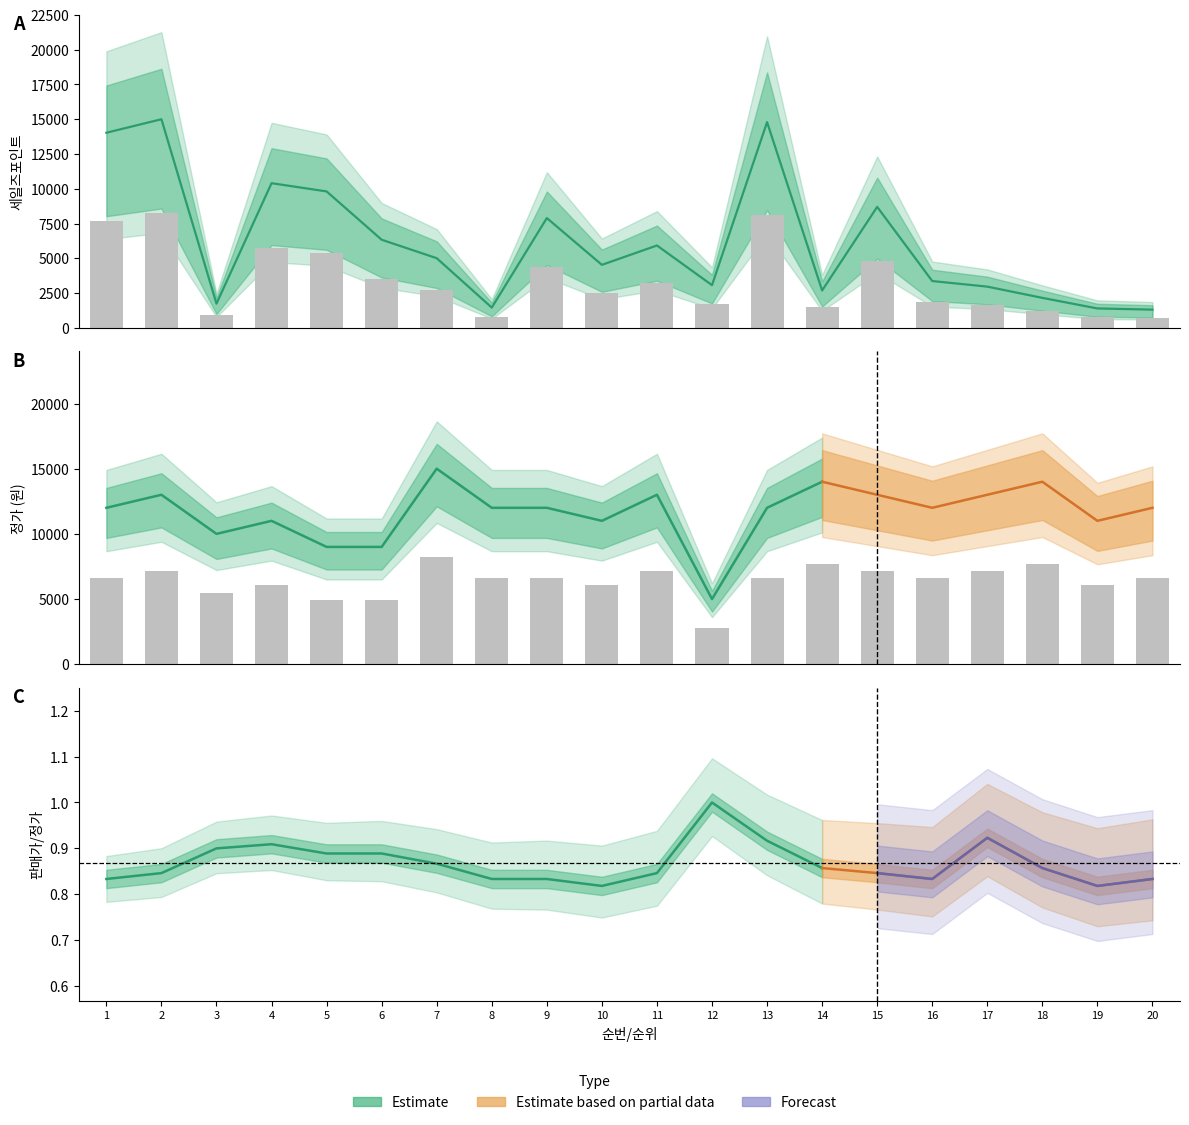

What is the value of the 정가_만원 bar at the 20th from the left?

6600.0